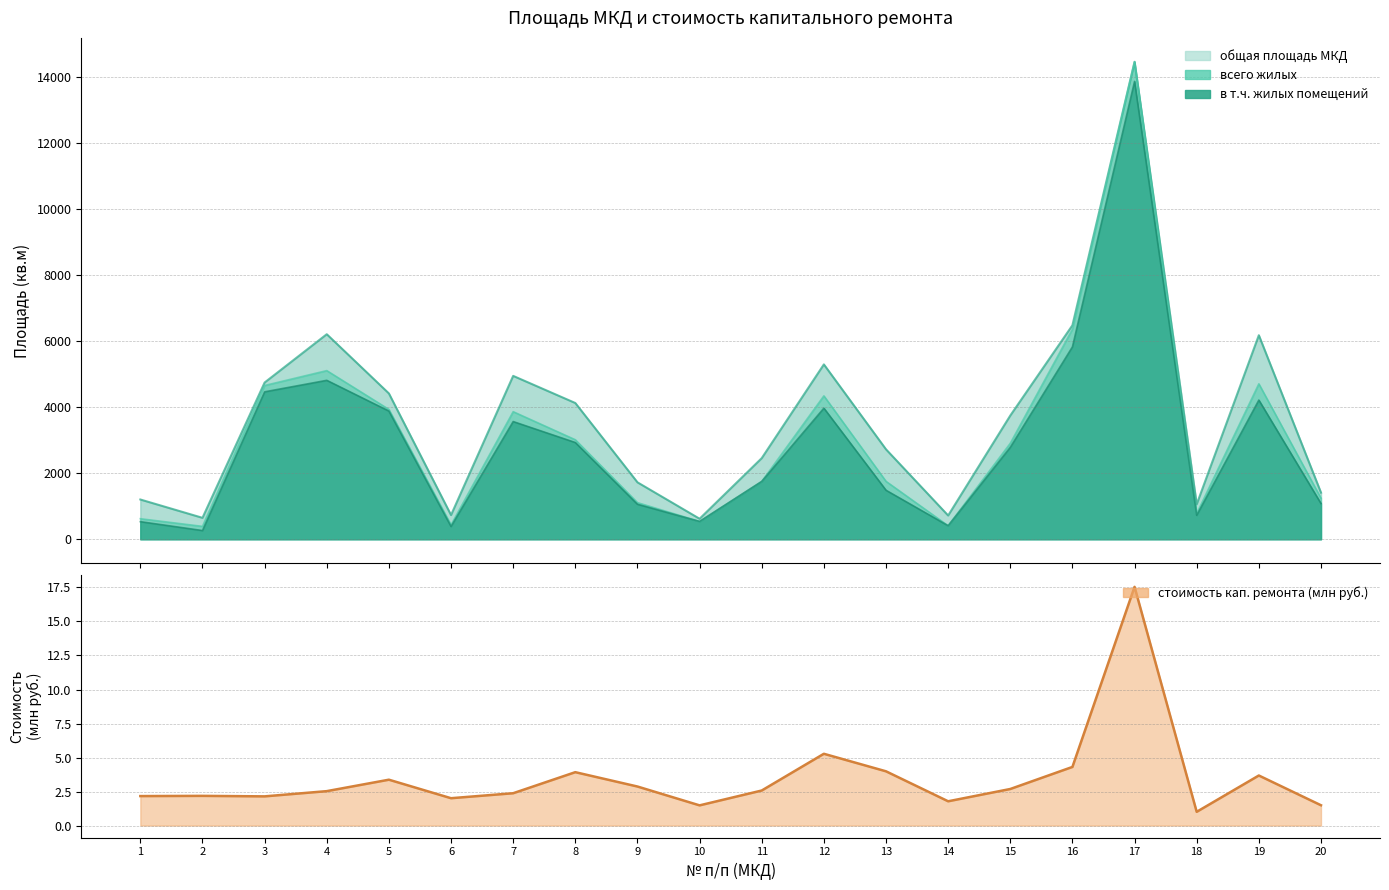

Reading left to right, extract all data points from this chart.

общая площадь МКД: 1=1202.6	2=648.3	3=4744.5	4=6206.9	5=4413.9	6=731.7	7=4945.4	8=4124.2	9=1722.8	10=620.3	11=2454.8	12=5292.9	13=2721.6	14=718.3	15=3744.6	16=6478.0	17=14455.8	18=1058.5	19=6176.6	20=1410.8
всего жилых: 1=621.0	2=389.3	3=4654.5	4=5105.0	5=3930.4	6=435.3	7=3861.7	8=3012.0	9=1108.2	10=538.5	11=1749.7	12=4340.1	13=1752.6	14=408.3	15=2905.1	16=6359.4	17=14455.6	18=777.2	19=4705.1	20=1242.3
в том числе жилых помещений: 1=532.0	2=262.9	3=4462.8	4=4811.0	5=3880.5	6=386.0	7=3562.6	8=2927.7	9=1058.6	10=538.5	11=1749.7	12=3967.8	13=1482.9	14=408.3	15=2782.1	16=5823.8	17=13861.2	18=724.1	19=4212.5	20=1081.0
стоимость кап ремонта (млн руб): 1=2.2	2=2.2	3=2.1	4=2.5	5=3.4	6=2.0	7=2.4	8=3.9	9=2.9	10=1.5	11=2.6	12=5.3	13=4.0	14=1.8	15=2.7	16=4.3	17=17.5	18=1.0	19=3.7	20=1.5